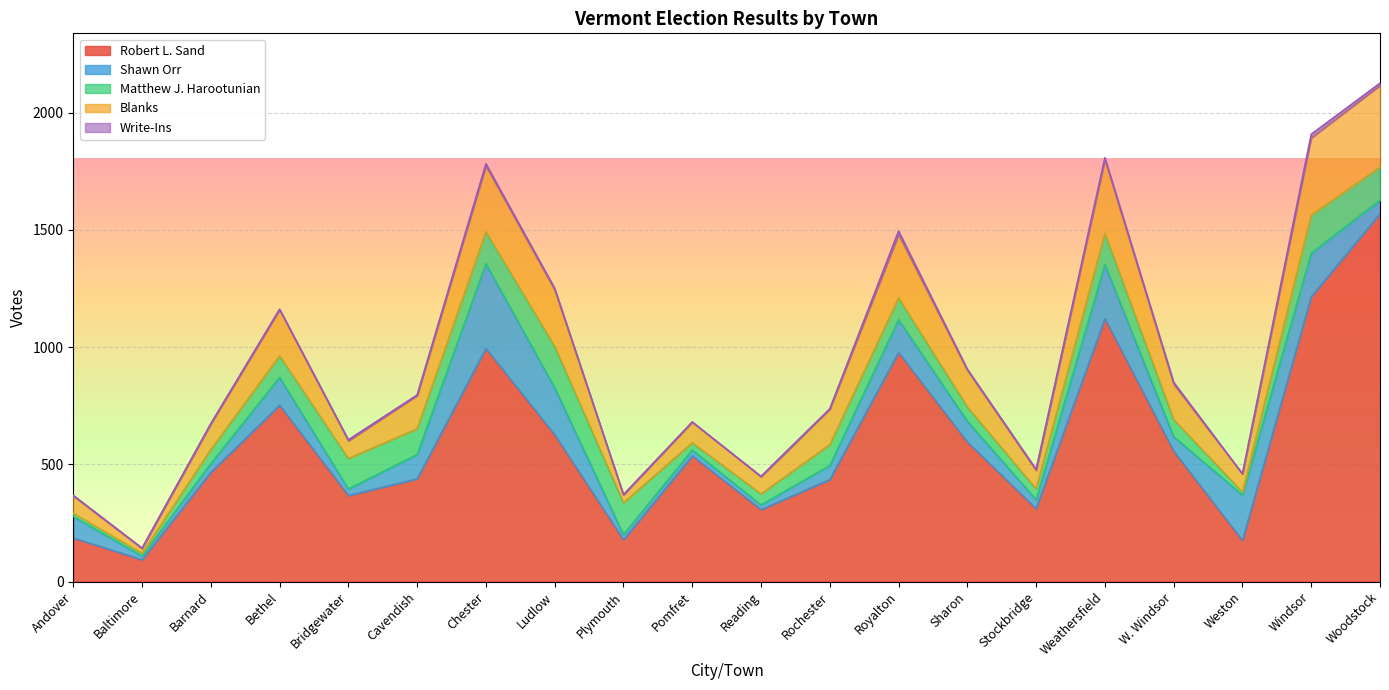

Does the chart display data point markers on the line(s)?

No